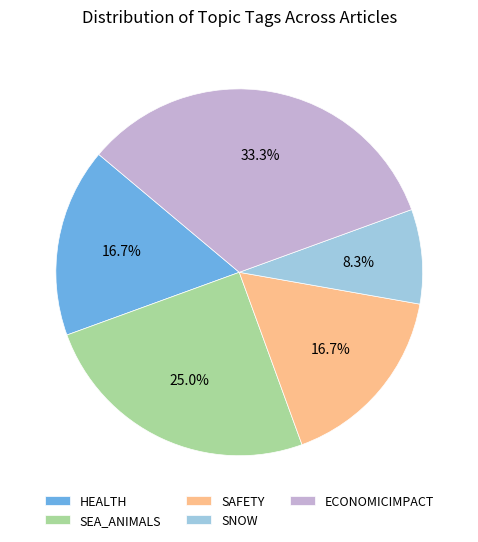

How many segments does this pie chart have?

5